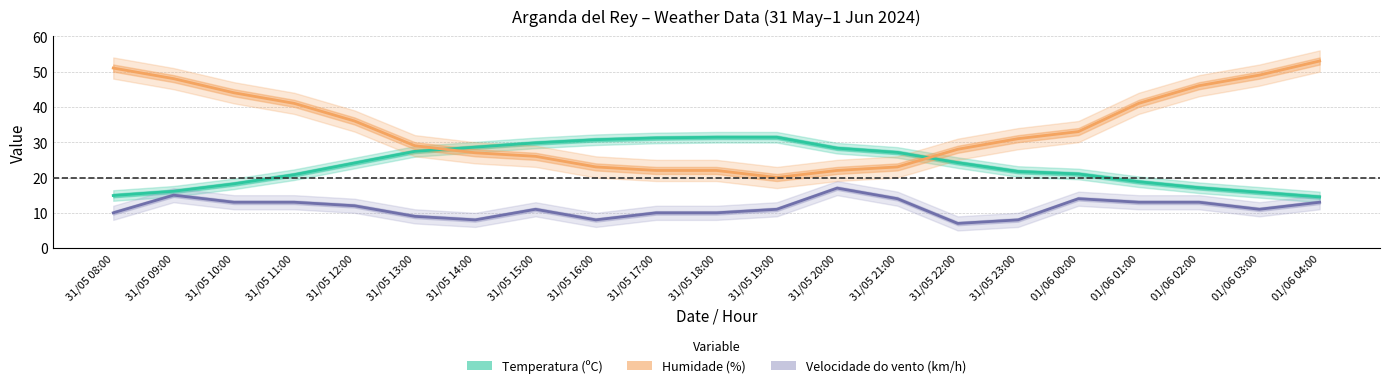

What is the sum of the Velocidade do vento (km/h) values at 01/06 02:00 and 31/05 18:00?

23.0